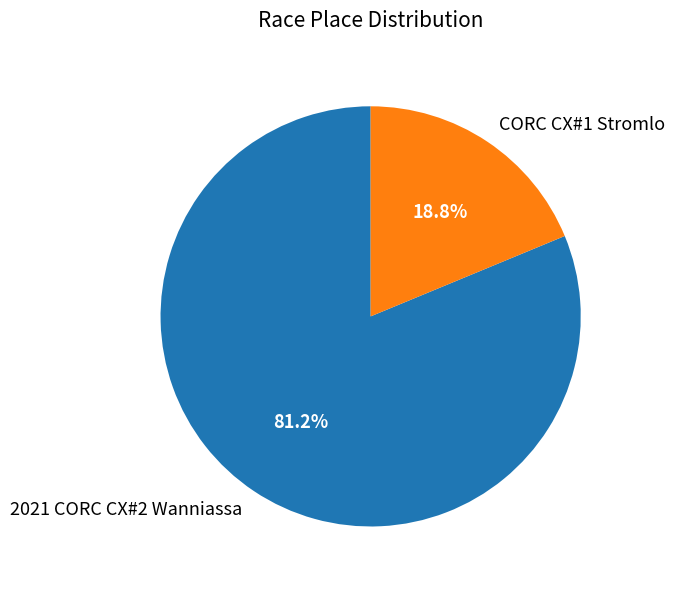

What percentage is the CORC CX#1 Stromlo slice, to the nearest percent?

19%